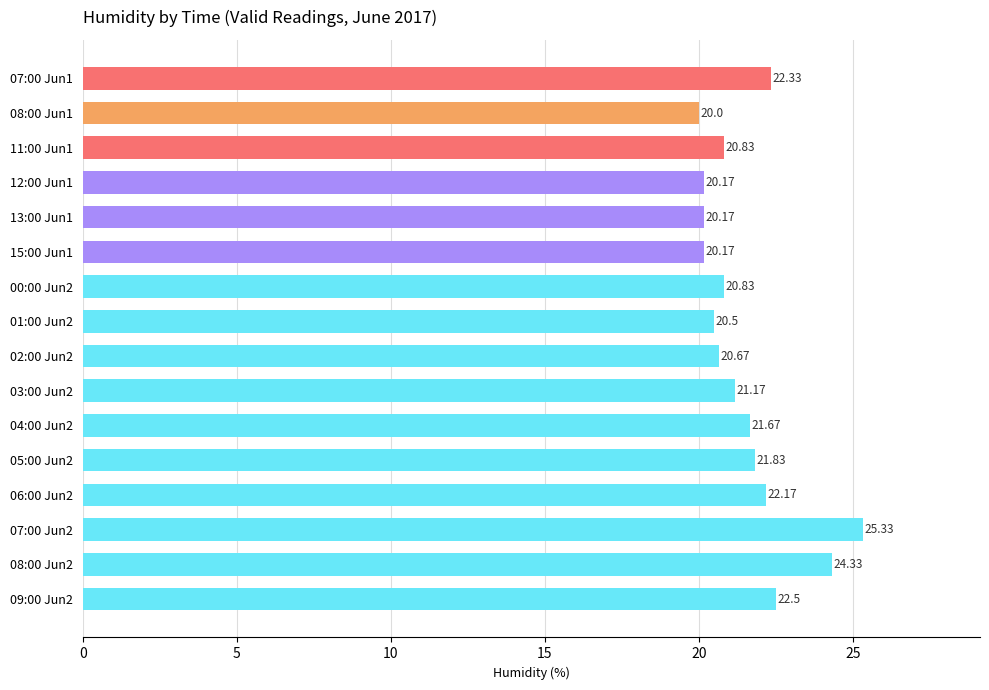

How many data points are above 21?

8